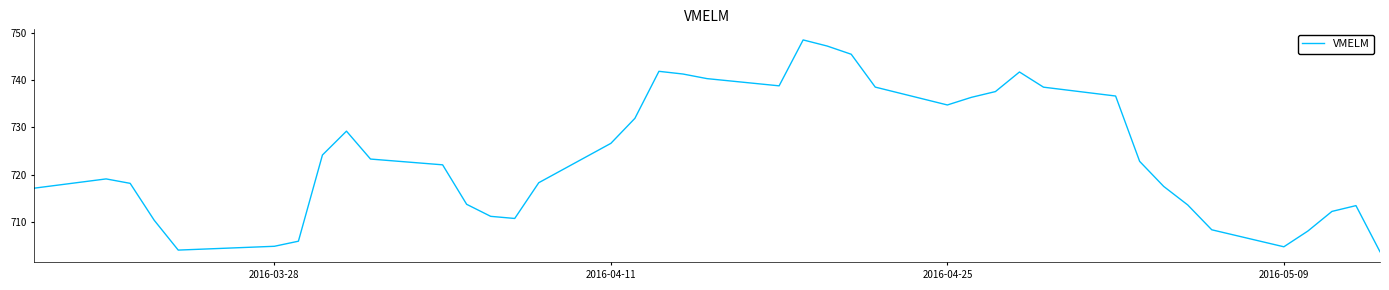

What is the difference between the maximum and minimum values?

44.9